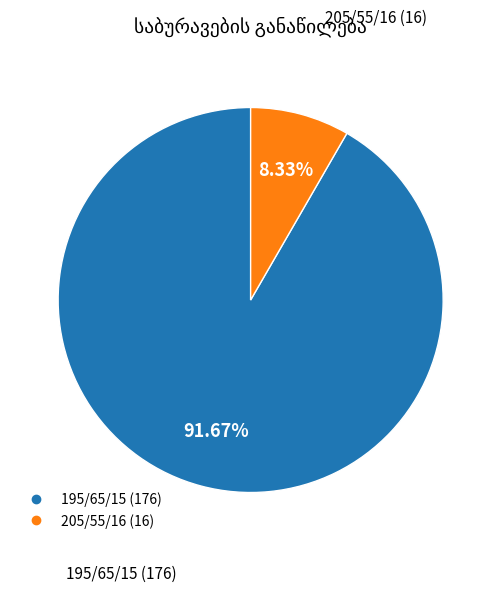

To the nearest percent, what is the average slice percentage?

50%